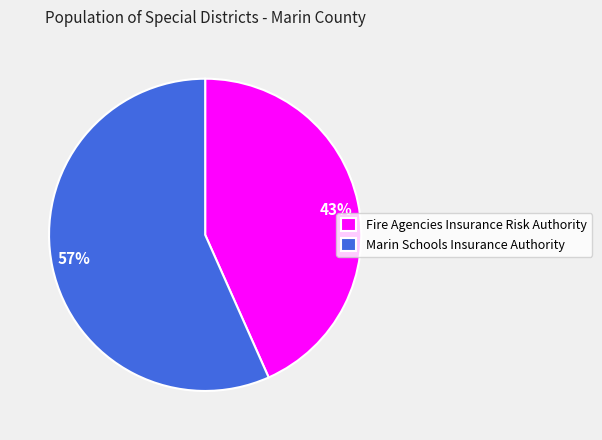

Is it true that Marin Schools Insurance Authority is 57% of the pie?

True